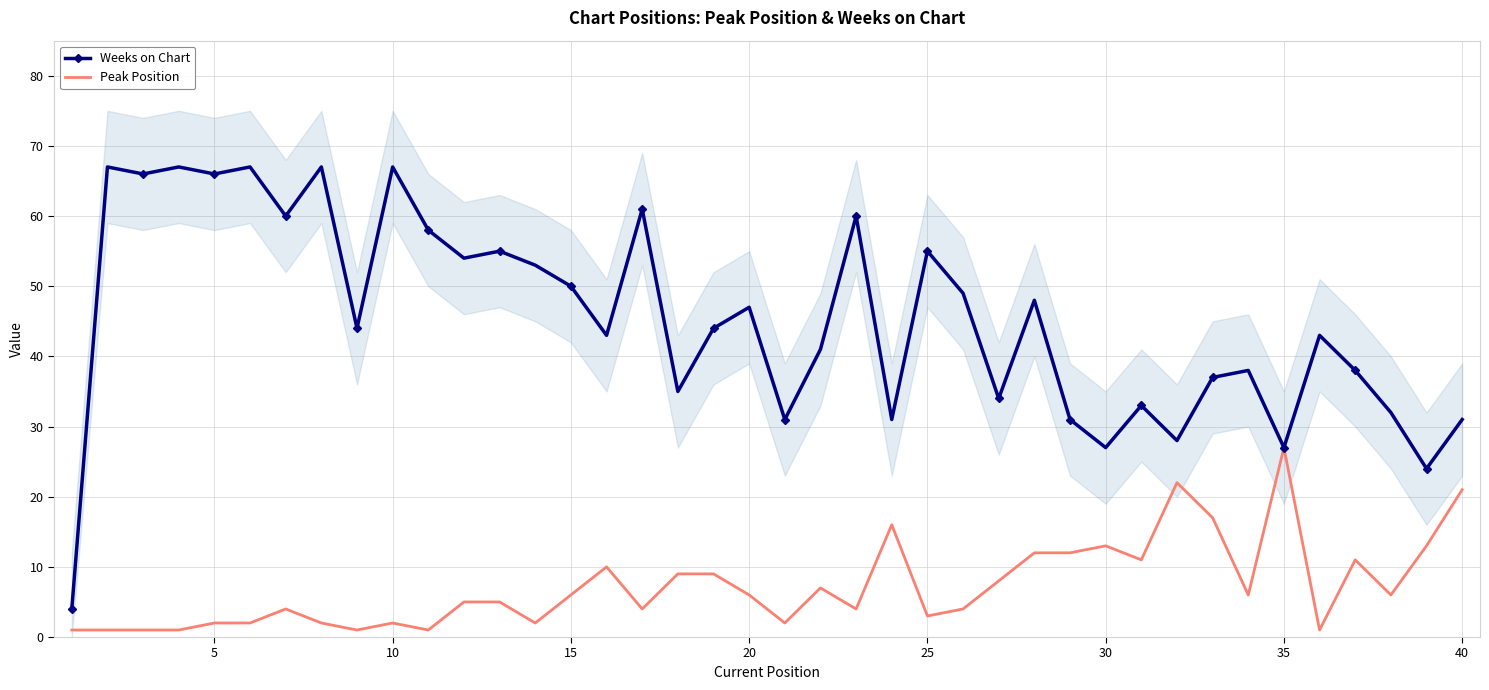

How many values in the Weeks on Chart series exceed 44?

19